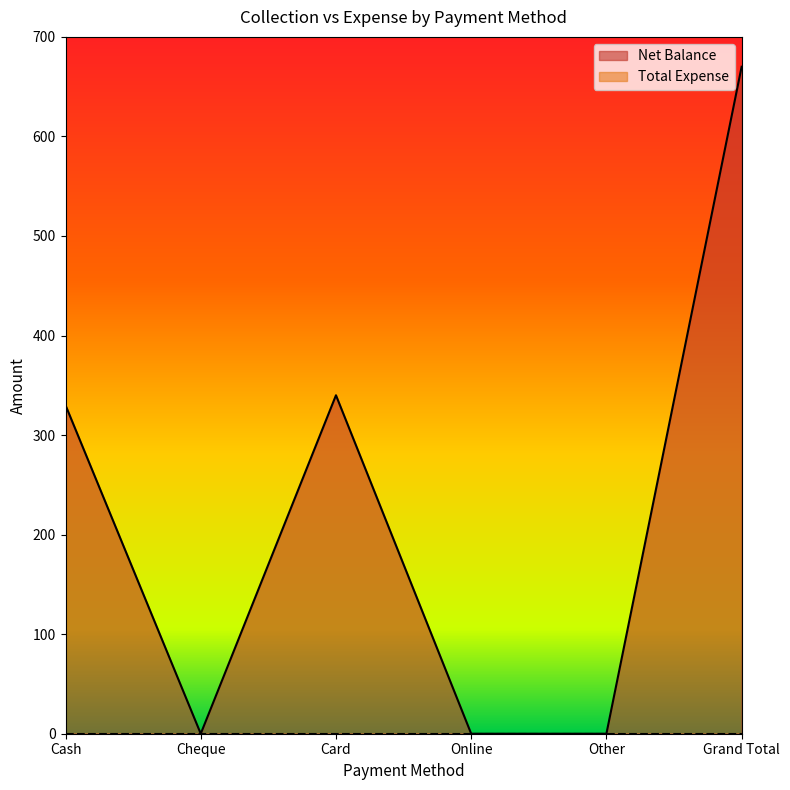

True or false: the data shows 541 at Cash.

False